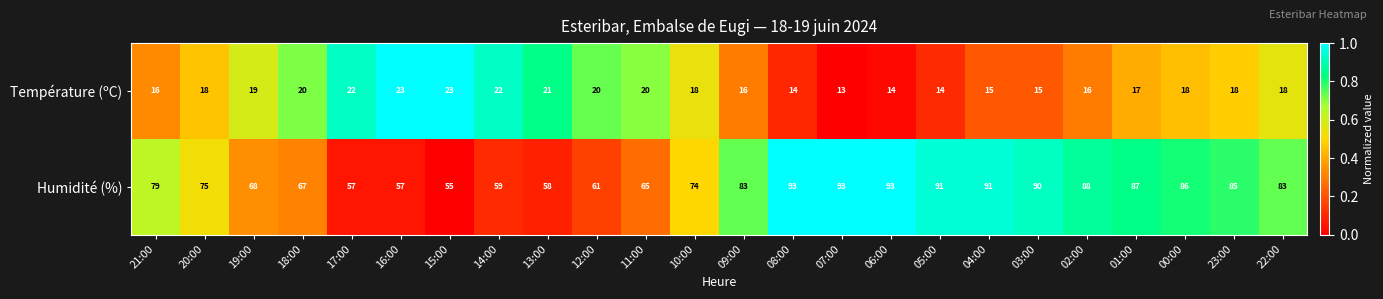

Which label corresponds to the smallest value in the chart?

07:00